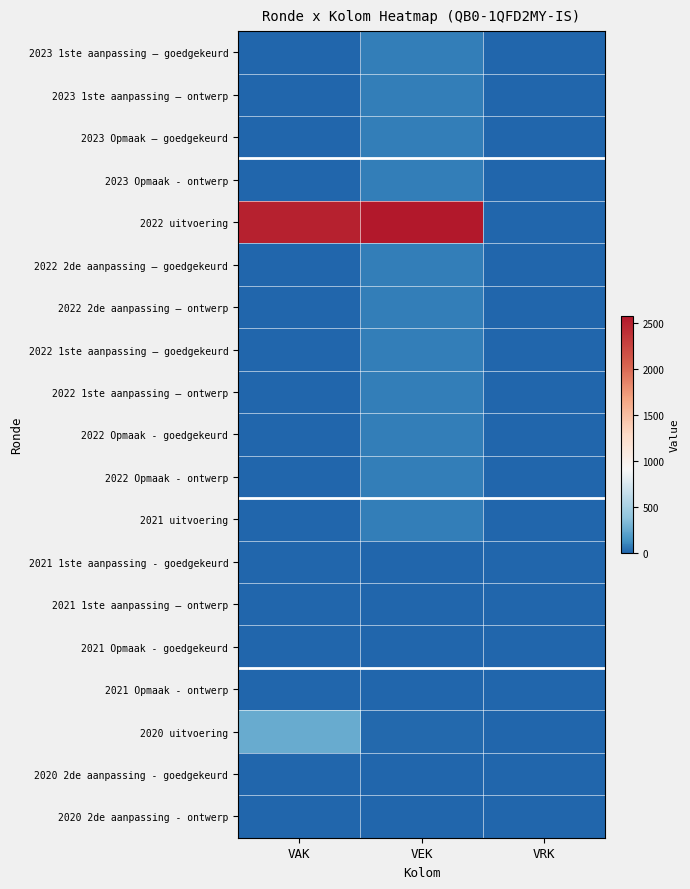

What is the maximum value shown in the chart?

2575